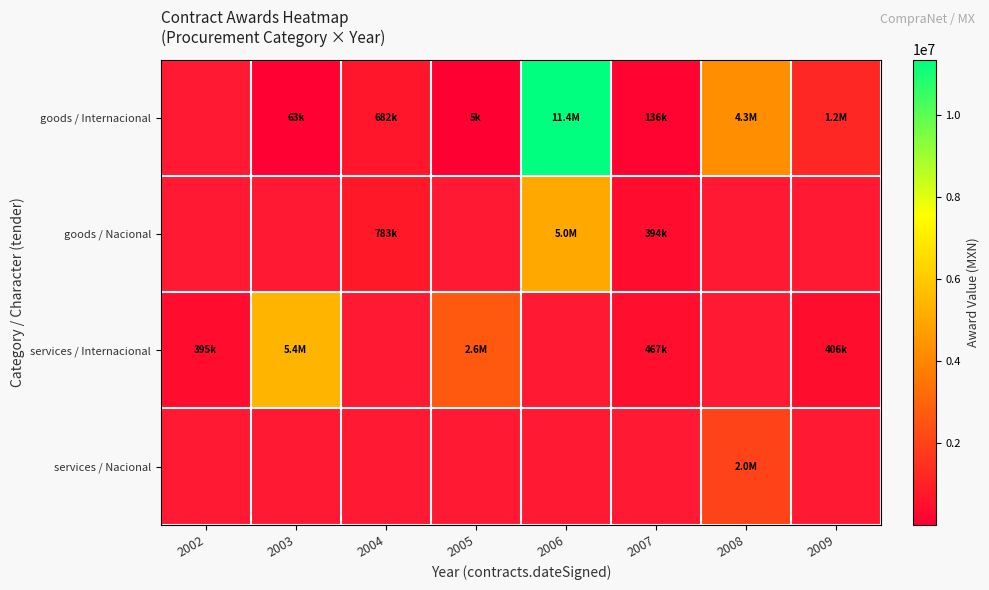

How many positive values does the services / Nacional series have?

1